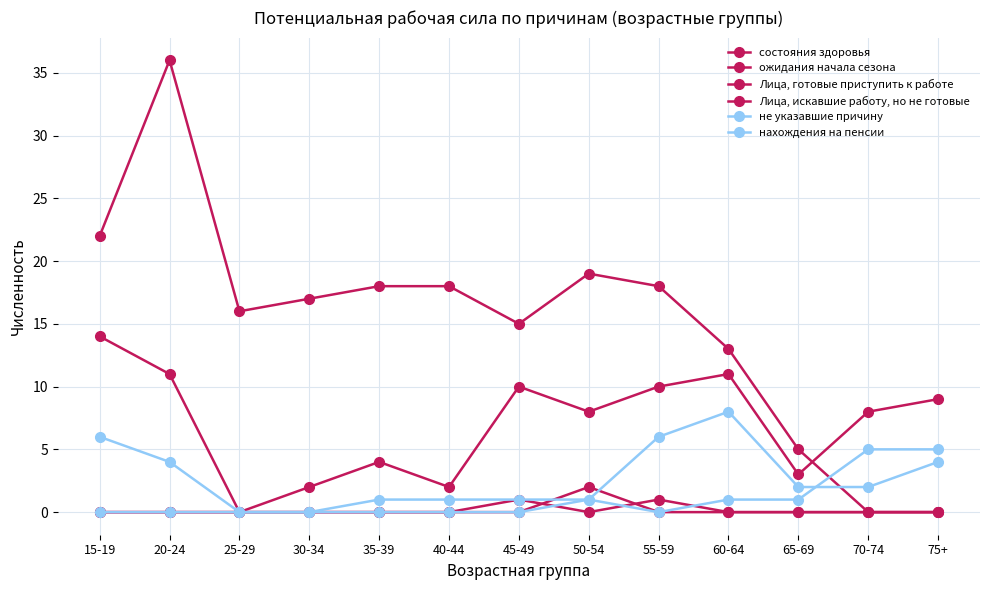

True or false: не указавшие причину and нахождения на пенсии cross at least once.

True